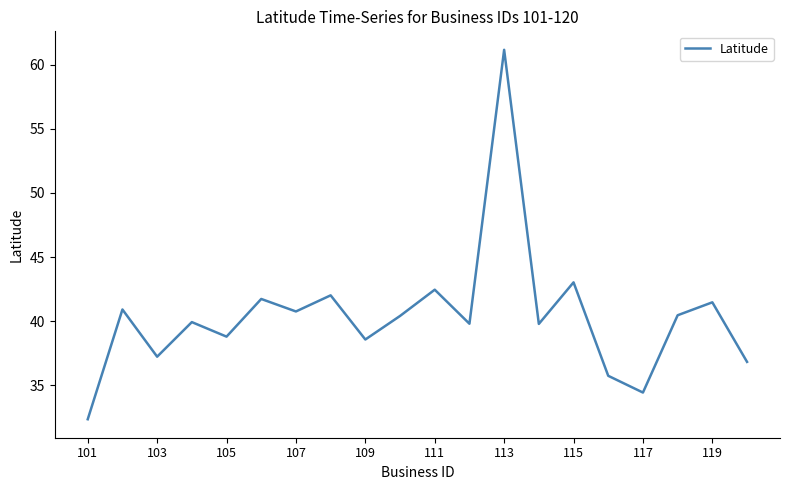

What is the difference between the maximum and minimum values?

28.8